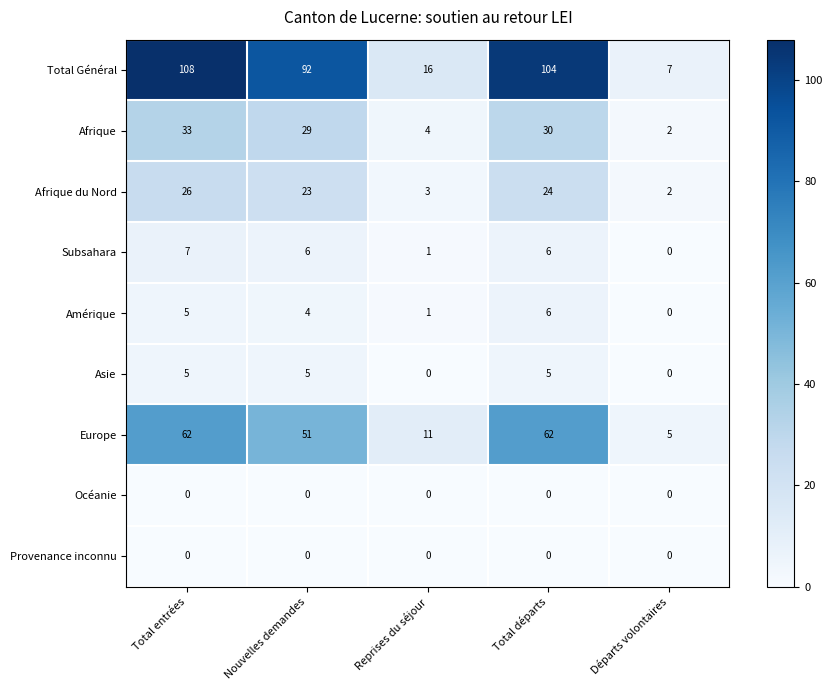

Which category has the highest value across all series?

Total entrées